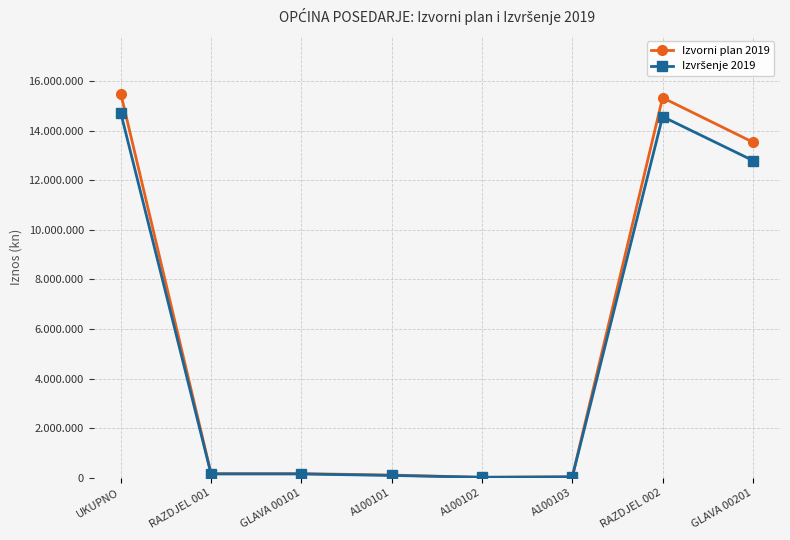

Rank the series by their maximum value, from lowest to highest.

Izvršenje 2019, Izvorni plan 2019